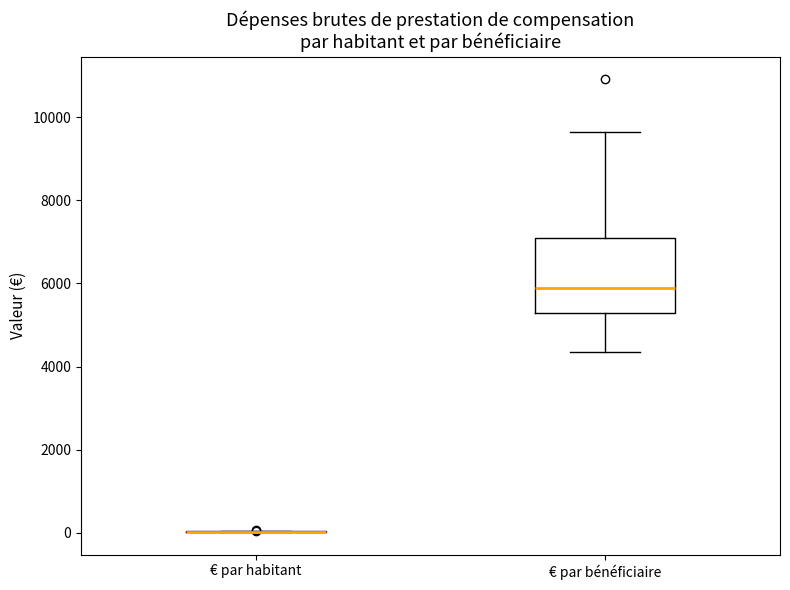

Reading left to right, read every box against the y-axis: the position of its median line, the range the box covers, and the ends of its whiskers. The values are not printed on the chart, so give them approximately, as read against the axis.

€ par habitant: box collapsed to a line at 0, whiskers 0 to 0
€ par bénéficiaire: median 5800, box 5200 to 7000, whiskers 4400 to 9600